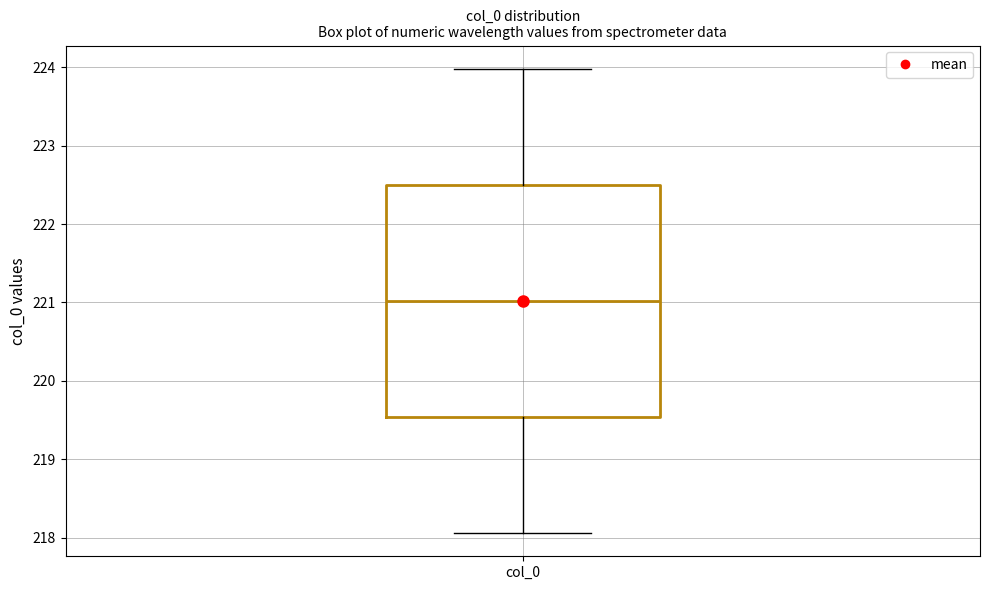

Transcribe this box plot: give where the median line is, the range the box spans, and where the two whiskers end, as read against the y-axis. The values are not printed on the chart, so give them approximately, as read against the axis.

median 221.0, box 219.5 to 222.5, whiskers 218.1 to 224.0